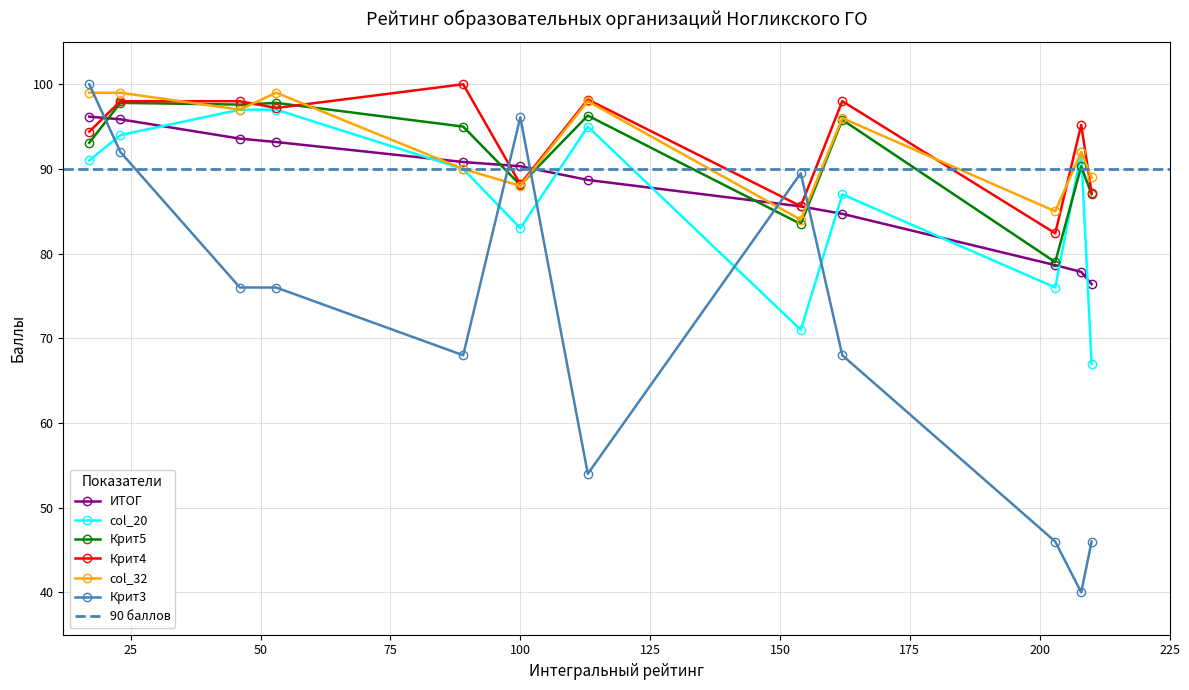

What is the highest value of the ИТОГ series?

96.2